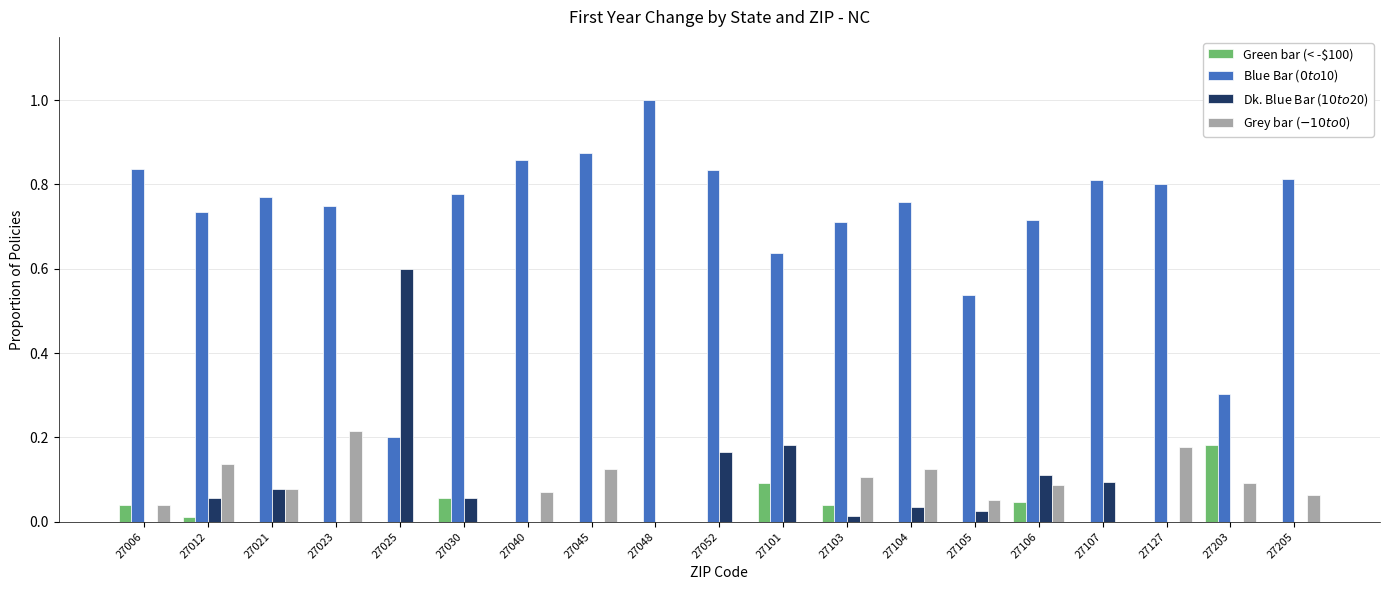

What is the maximum value for Blue Bar ($0 to $10)?

1.0